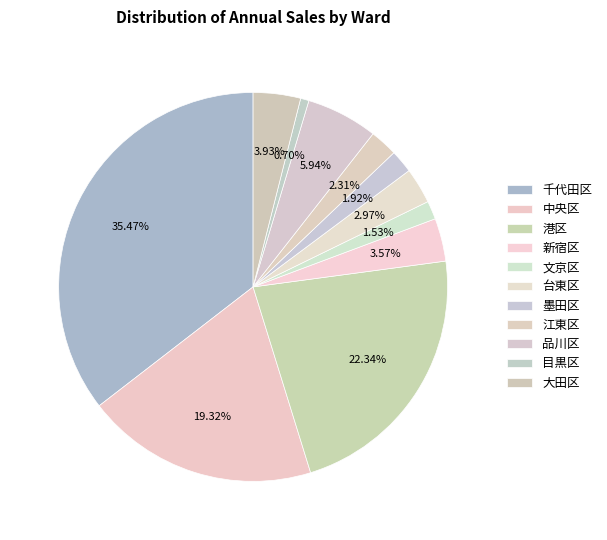

What percentage is the 品川区 slice, to the nearest percent?

6%